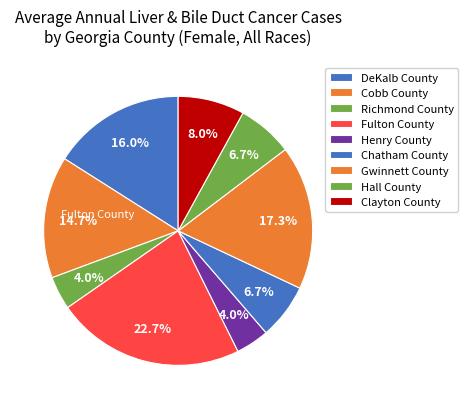

To the nearest percent, what is the average slice percentage?

11%